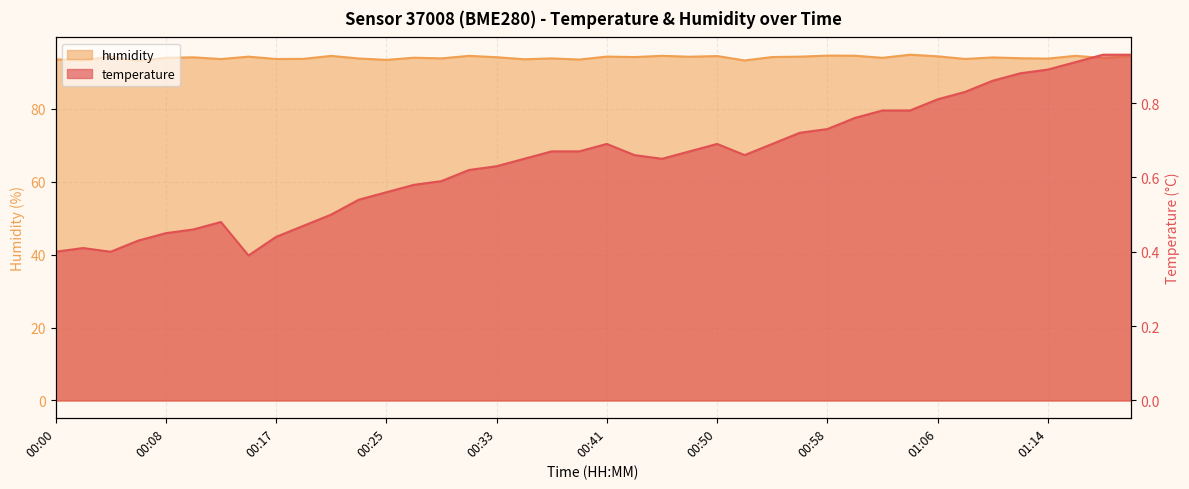

True or false: humidity and temperature cross at least once.

False